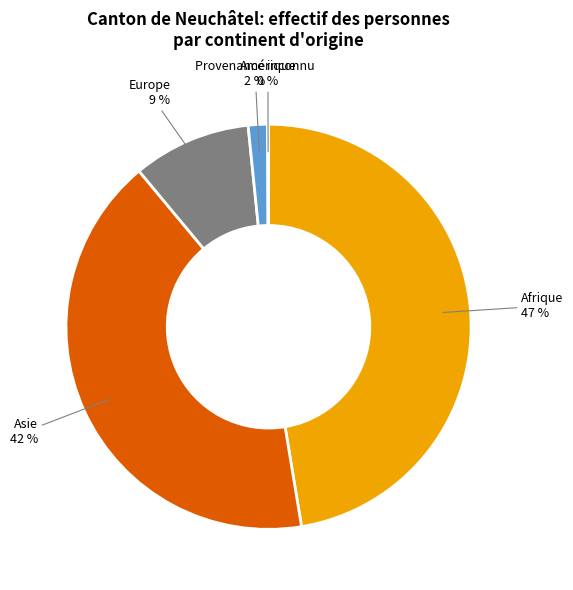

What is the largest slice in the pie chart?

Afrique